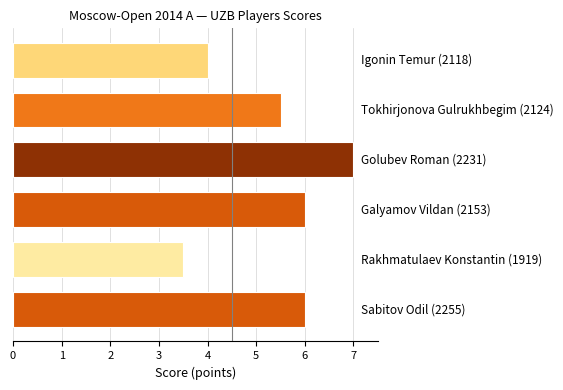

What is the value of the 1st bar from the top?

4.0